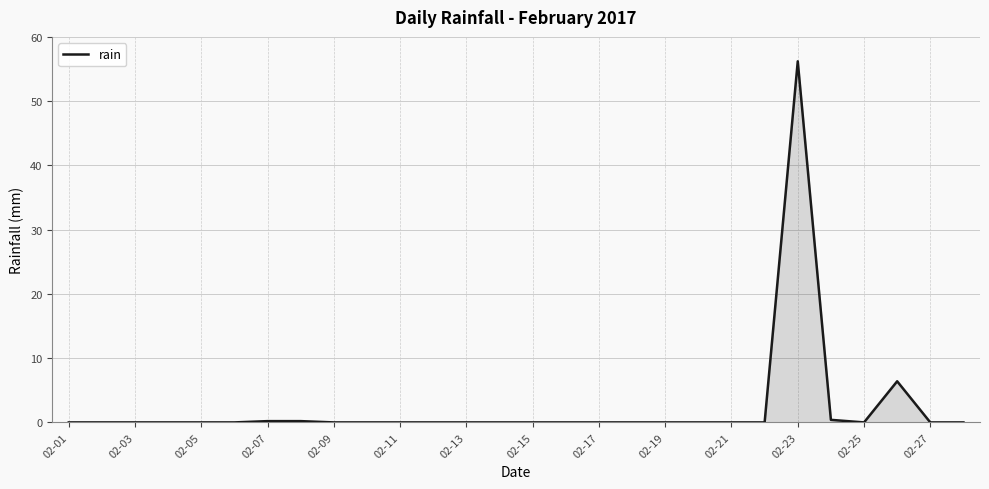

What is the greatest value displayed?

56.2